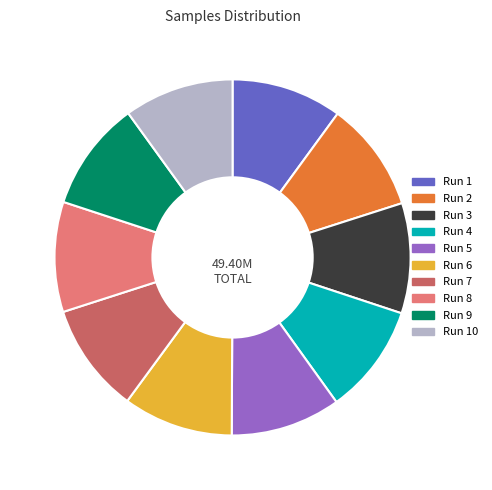

Approximately how many times larger is the value at Run 3 compared to Run 6?

1.0